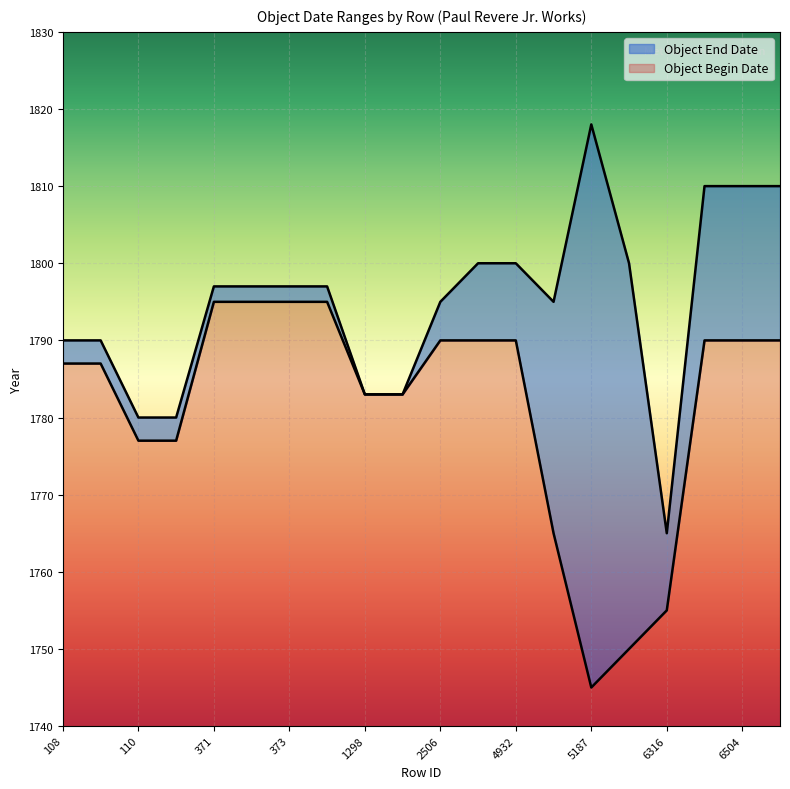

Which series has the largest total across all categories?

Object End Date